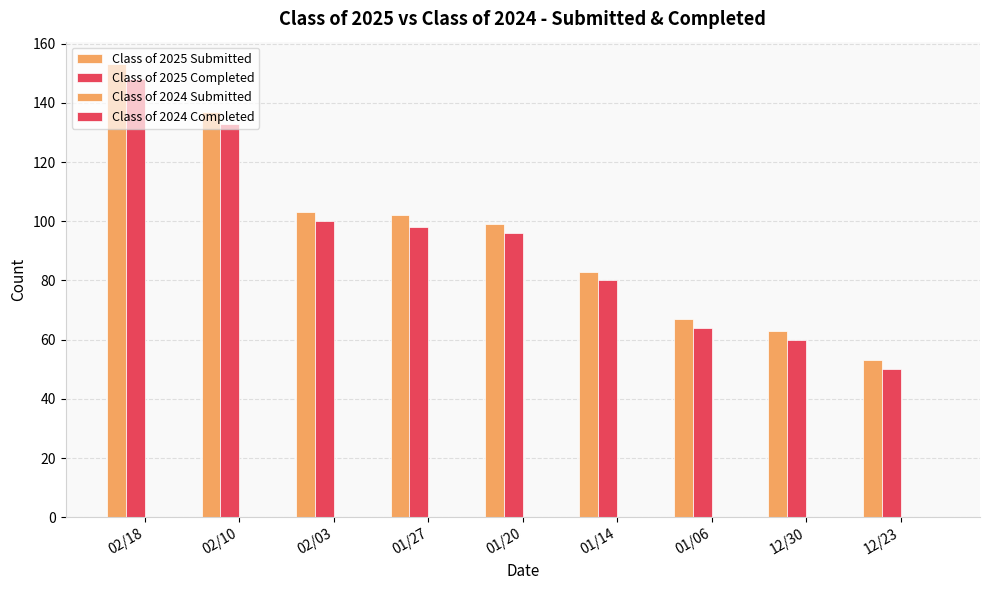

Count the number of data series in this chart.

2